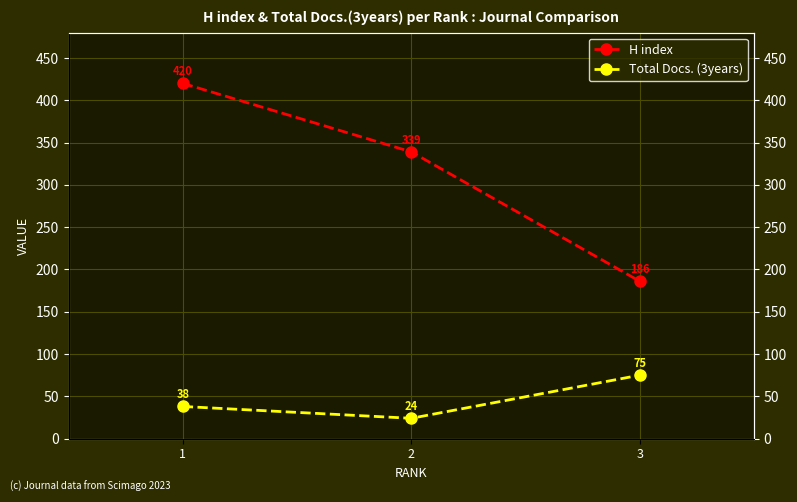

Which series has the largest total across all categories?

H index